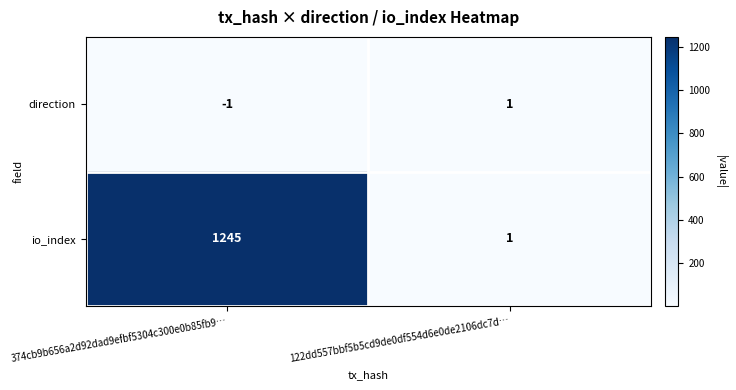

Which series has the widest spread of values?

io_index